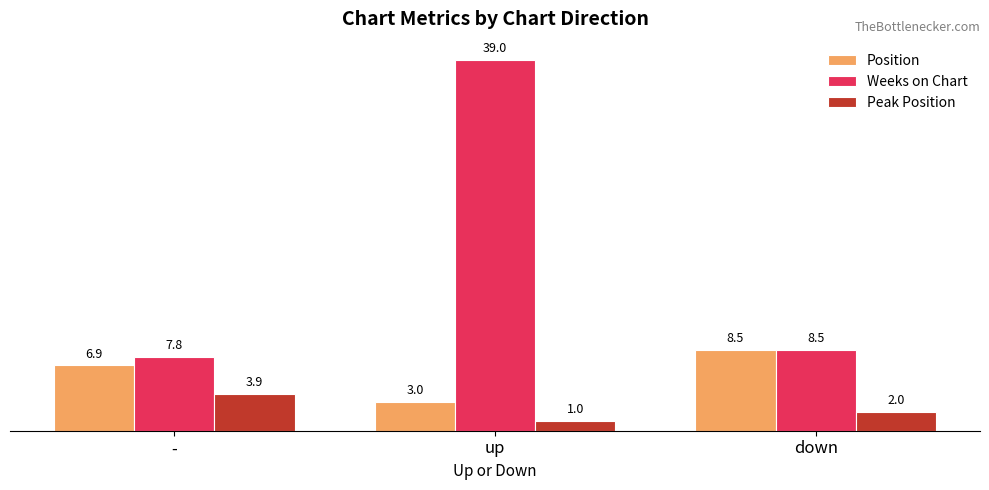

Which series changed the most between - and up?

Weeks on Chart